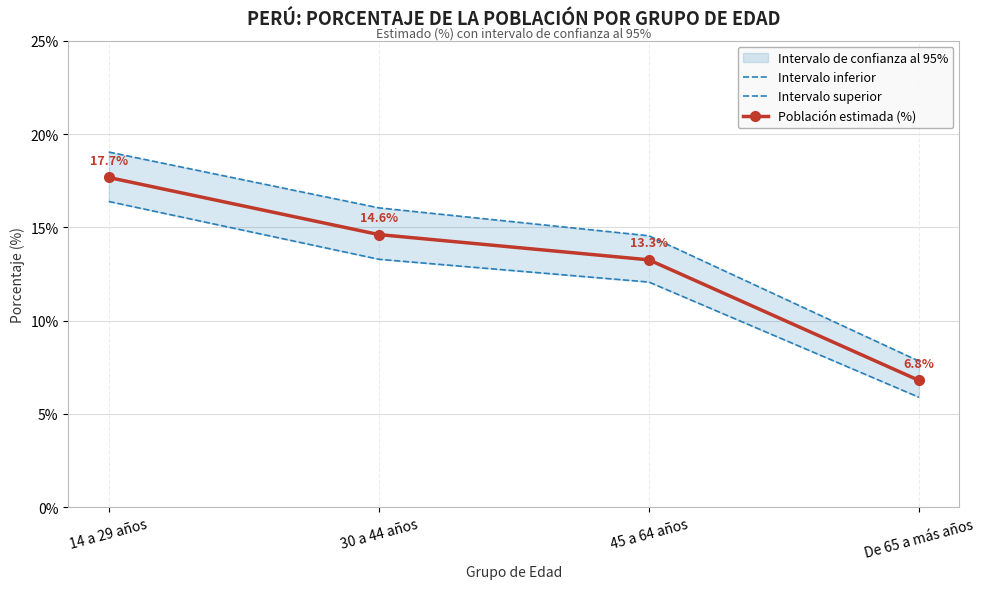

True or false: Población estimada (%) and Intervalo inferior intersect in this chart.

False